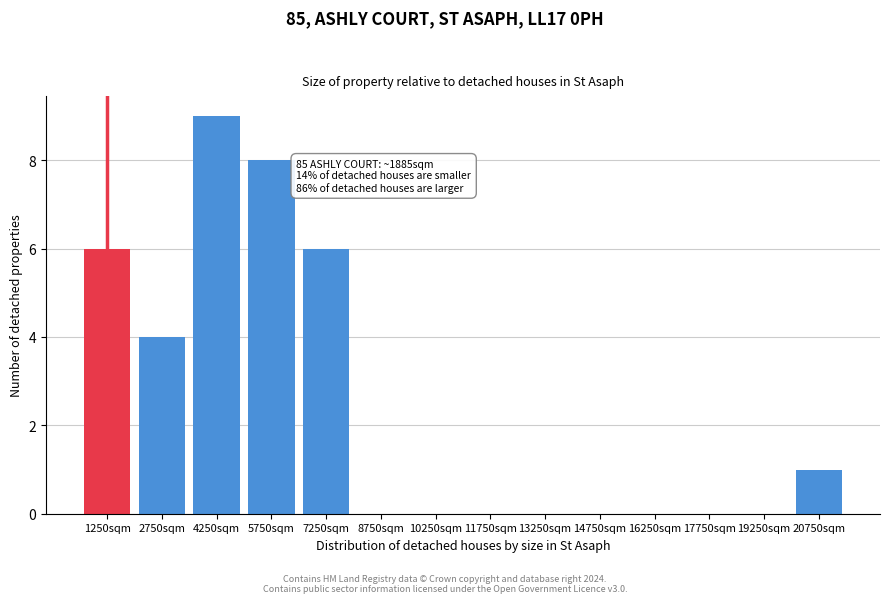

Reading left to right, transcribe all the data shown in this chart.

1250sqm=6	2750sqm=4	4250sqm=9	5750sqm=8	7250sqm=6	8750sqm=0	10250sqm=0	11750sqm=0	13250sqm=0	14750sqm=0	16250sqm=0	17750sqm=0	19250sqm=0	20750sqm=1